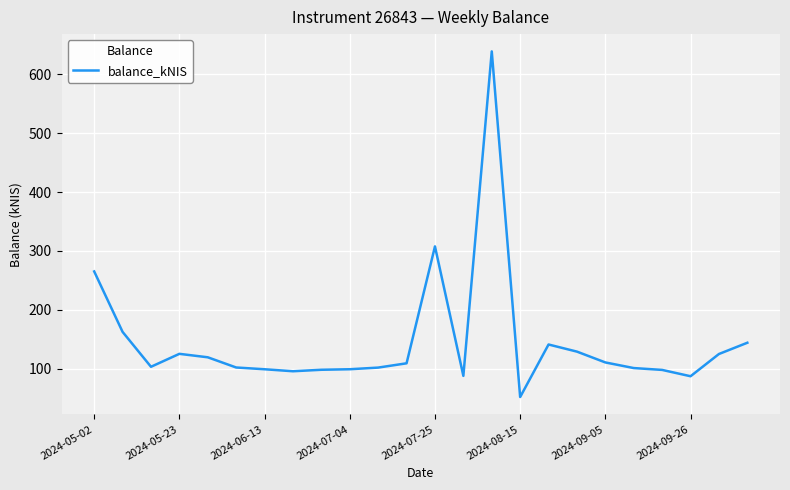

What is the difference between the maximum and minimum values?

587.5